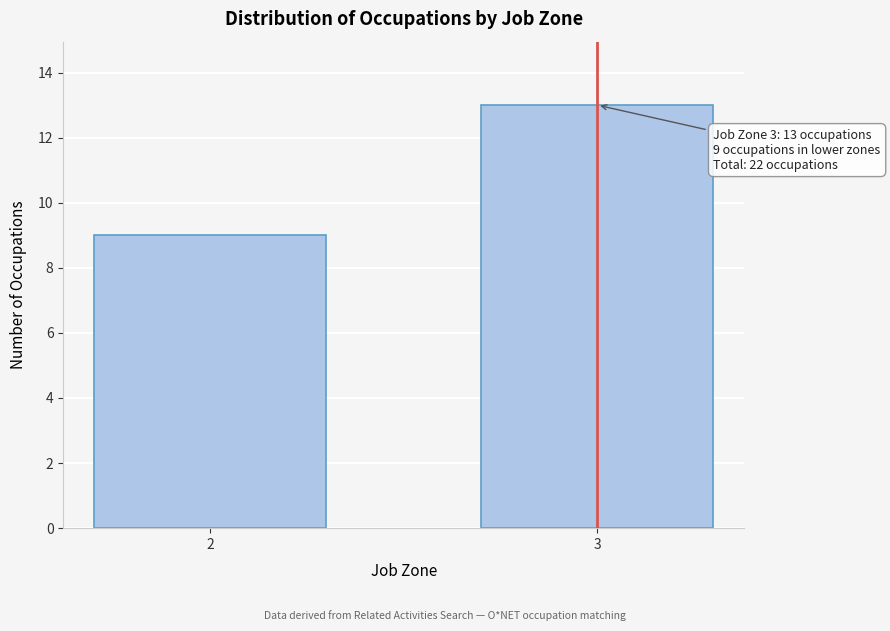

Reading left to right, what are all the values shown in this chart?

9	13